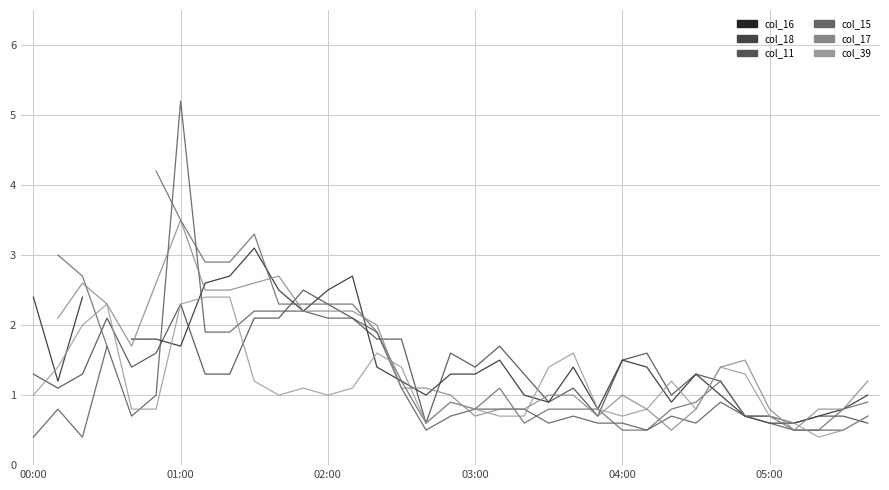

Which series has the widest spread of values?

col_11